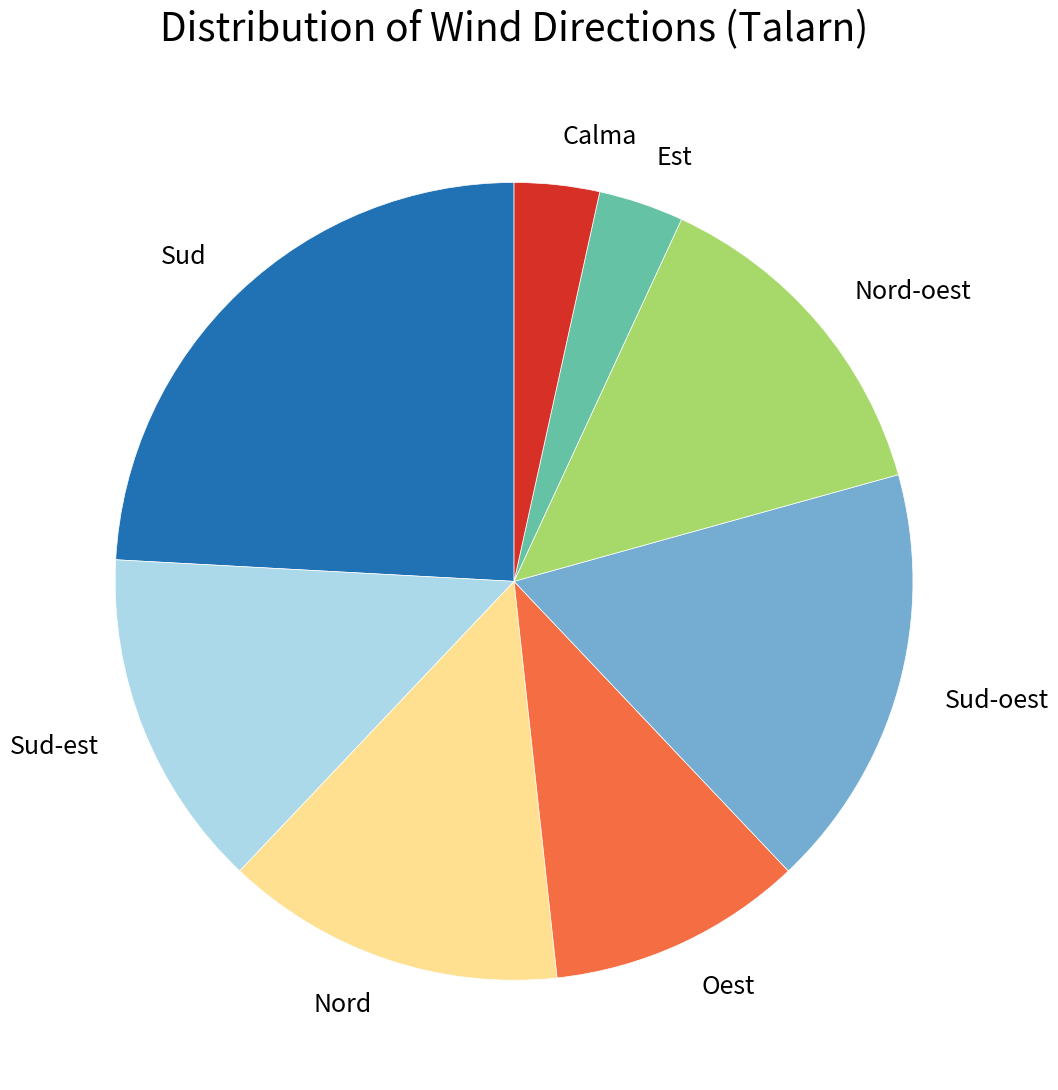

Combined, do Sud and Sud-est account for over 50%?

No